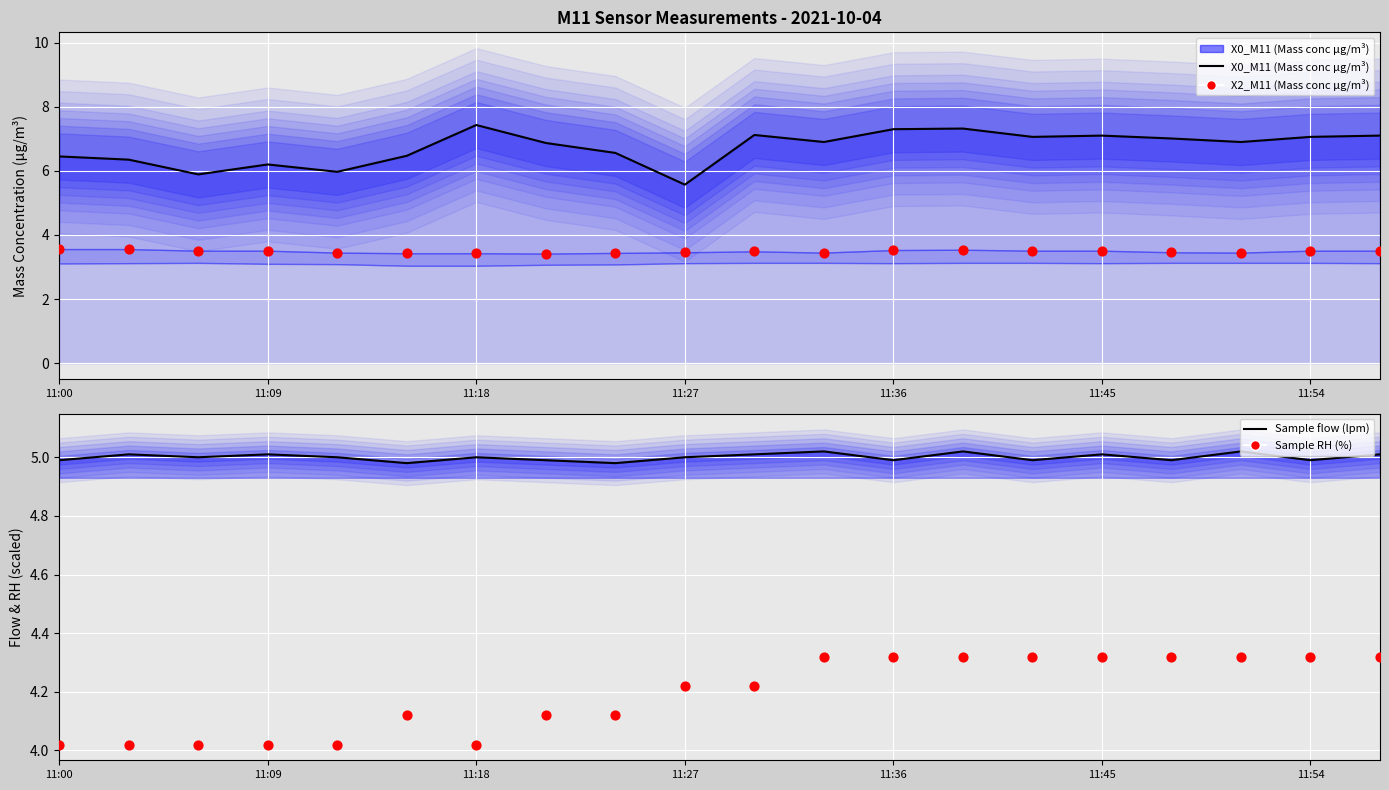

Which series has the largest total across all categories?

X0_M11 (Mass conc μg/m³)